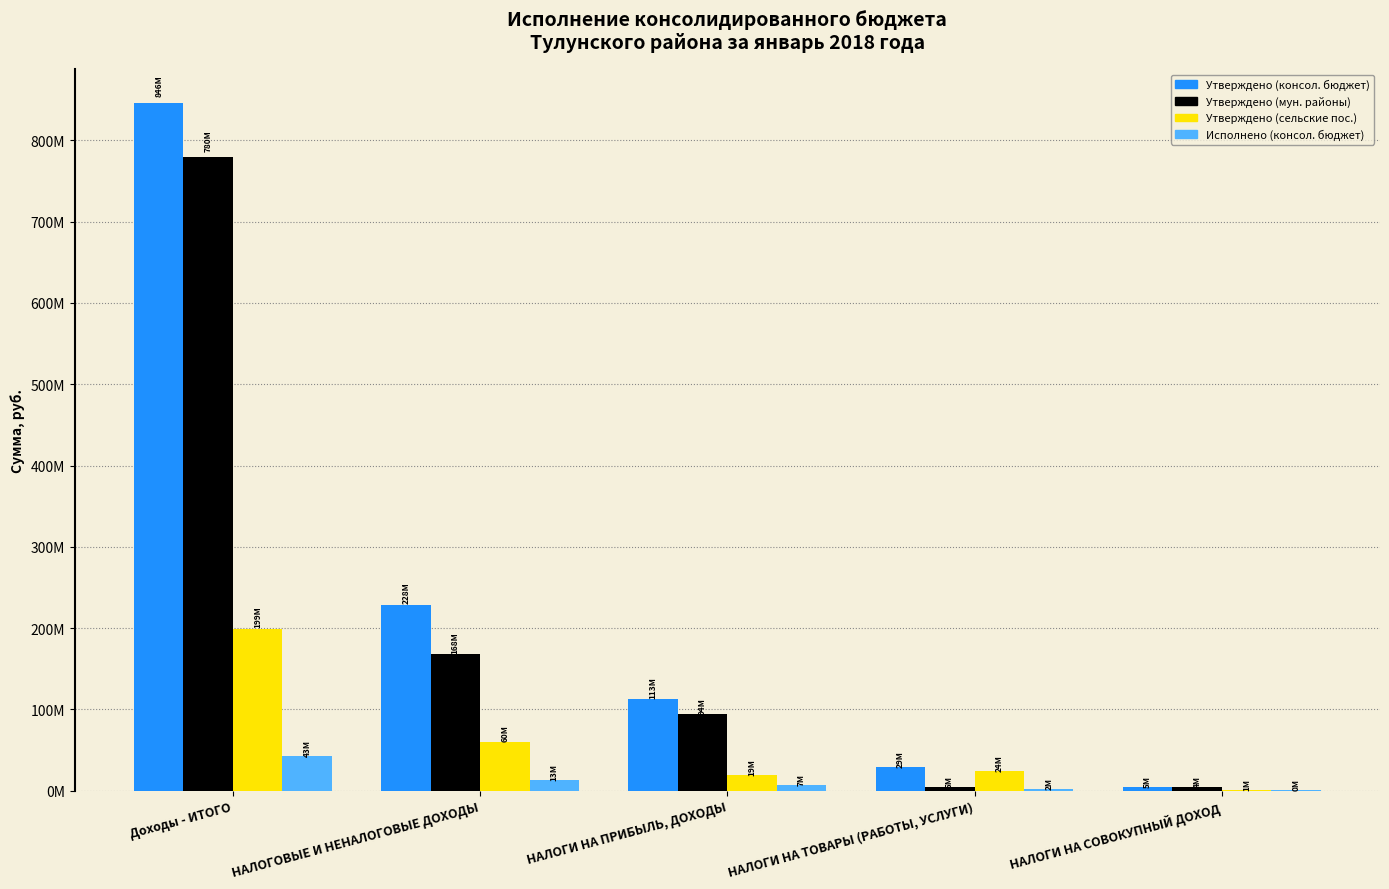

Rank the series by their maximum value, from highest to lowest.

Утверждено (консол. бюджет), Утверждено (мун. районы), Утверждено (сельские пос.), Исполнено (консол. бюджет)